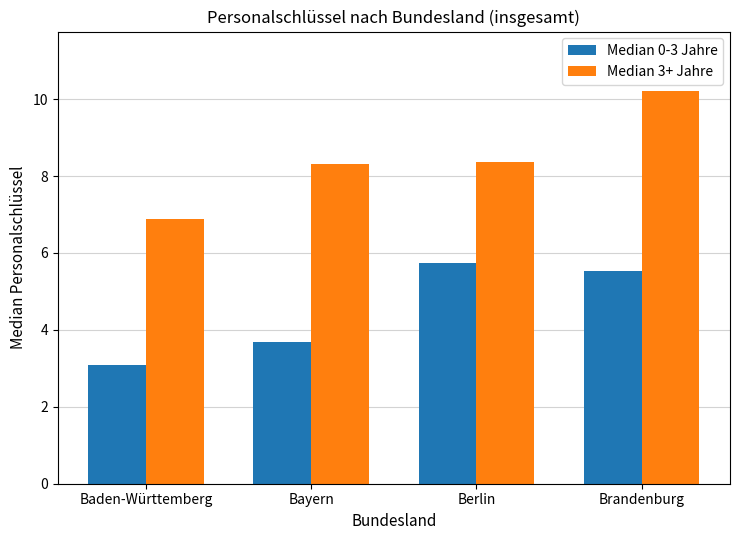

How many bars are there in total?

8